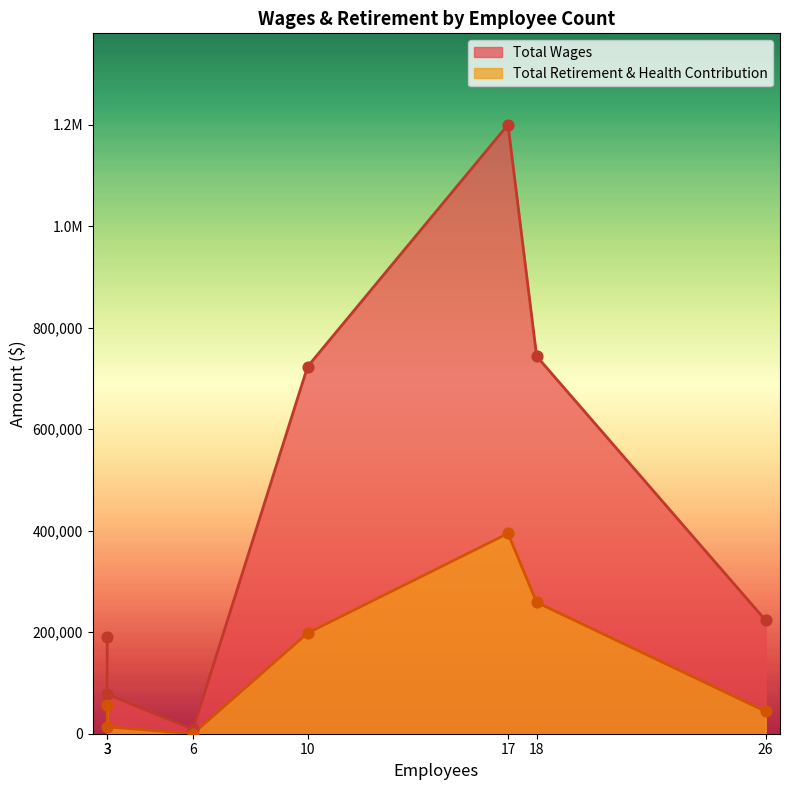

Which series contains the highest Y value?

Total Wages